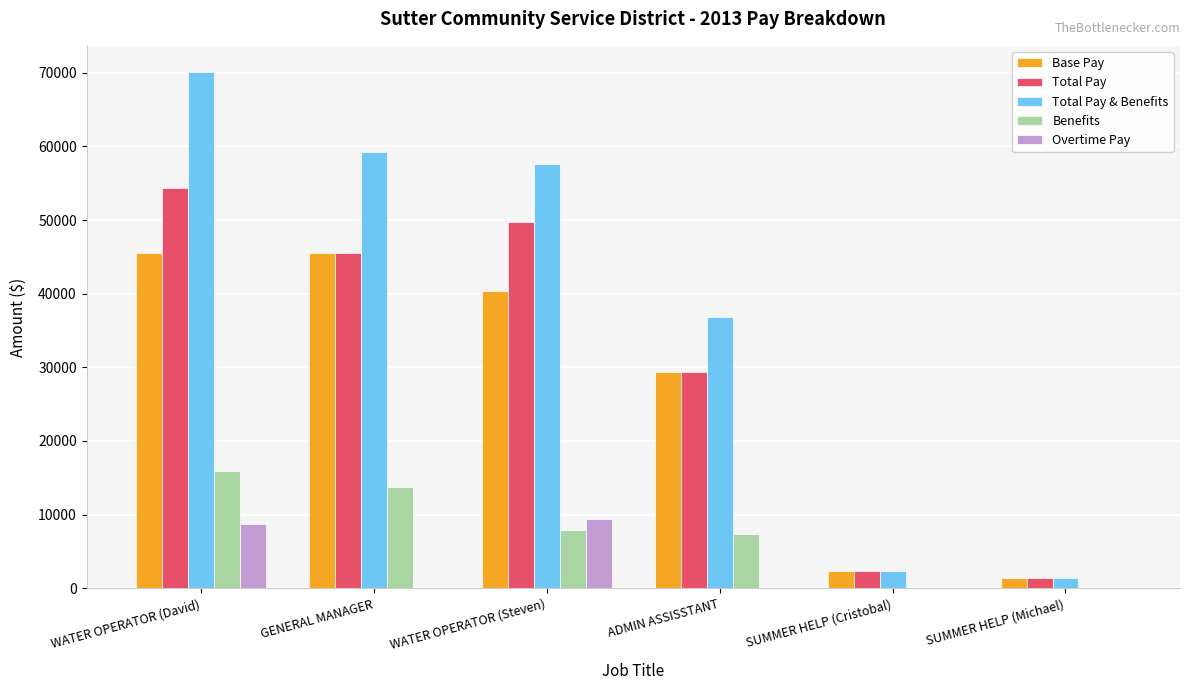

Which category has the highest value across all series?

WATER OPERATOR (David)